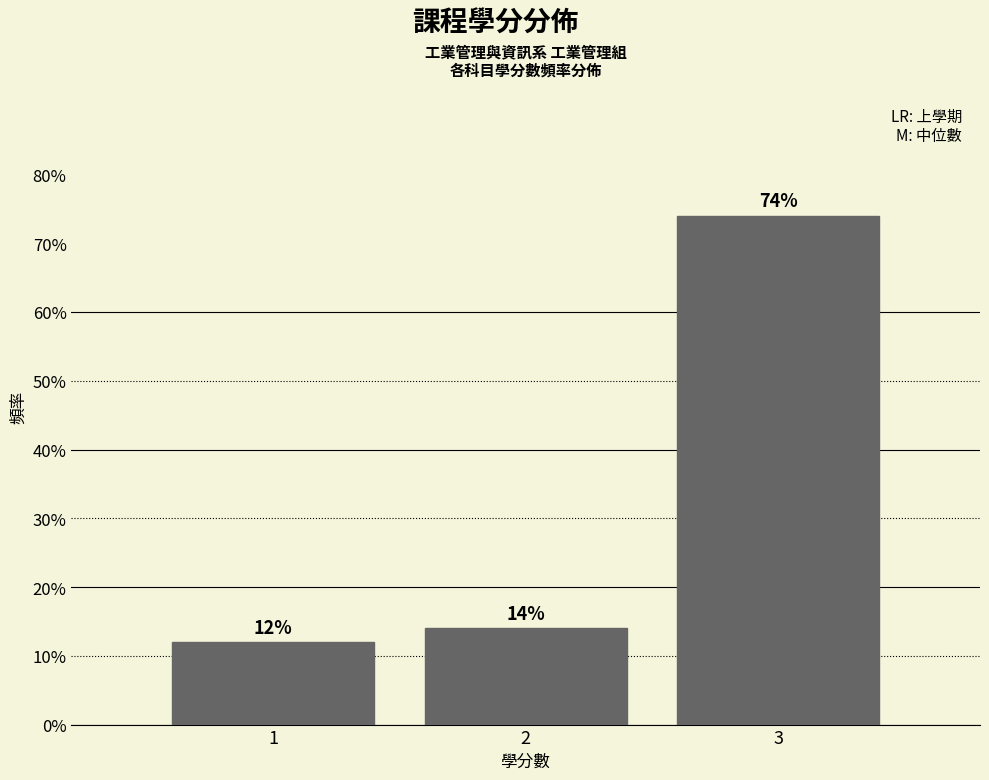

Reading left to right, what are all the values shown in this chart?

1=12.0	2=14.0	3=74.0